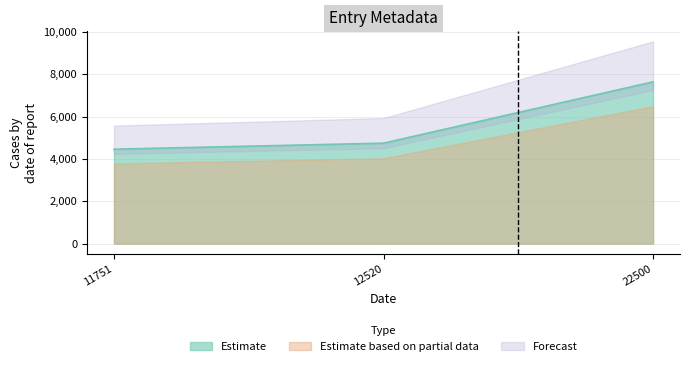

How many data points are less than 4742?

1